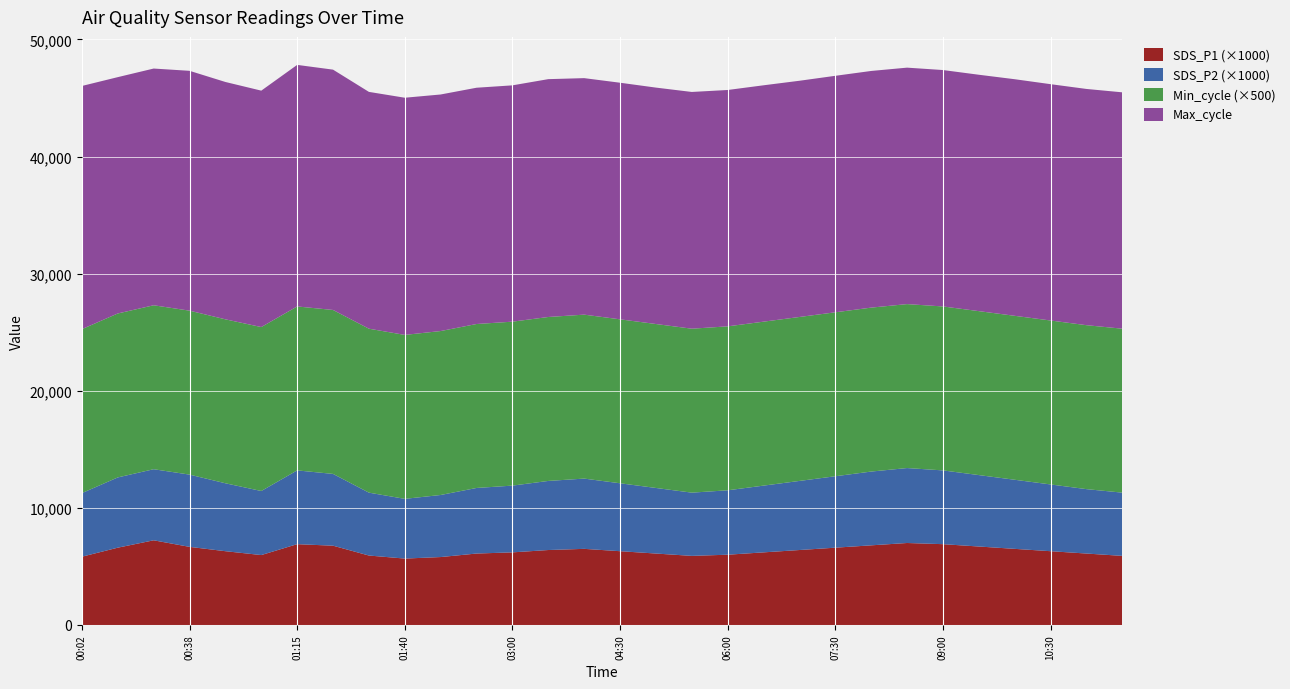

Reading left to right, what are all the values shown in this chart?

SDS_P1: 5.8	6.6	7.2	6.7	6.3	6.0	6.9	6.8	5.9	5.7	5.8	6.1	6.2	6.4	6.5	6.3	6.1	5.9	6.0	6.2	6.4	6.6	6.8	7.0	6.9	6.7	6.5	6.3	6.1	5.9
SDS_P2: 5.4	6.0	6.1	6.2	5.8	5.5	6.3	6.1	5.4	5.1	5.3	5.6	5.7	5.9	6.0	5.8	5.6	5.4	5.5	5.7	5.9	6.1	6.3	6.4	6.3	6.1	5.9	5.7	5.5	5.4
Min_cycle: 28.0	28.0	28.0	28.0	28.0	28.0	28.0	28.0	28.0	28.0	28.0	28.0	28.0	28.0	28.0	28.0	28.0	28.0	28.0	28.0	28.0	28.0	28.0	28.0	28.0	28.0	28.0	28.0	28.0	28.0
Max_cycle: 20768.0	20181.0	20215.0	20481.0	20268.0	20188.0	20627.0	20522.0	20222.0	20253.0	20200.0	20177.0	20180.0	20310.0	20196.0	20204.0	20188.0	20216.0	20184.0	20185.0	20172.0	20195.0	20209.0	20192.0	20188.0	20186.0	20204.0	20181.0	20173.0	20184.0